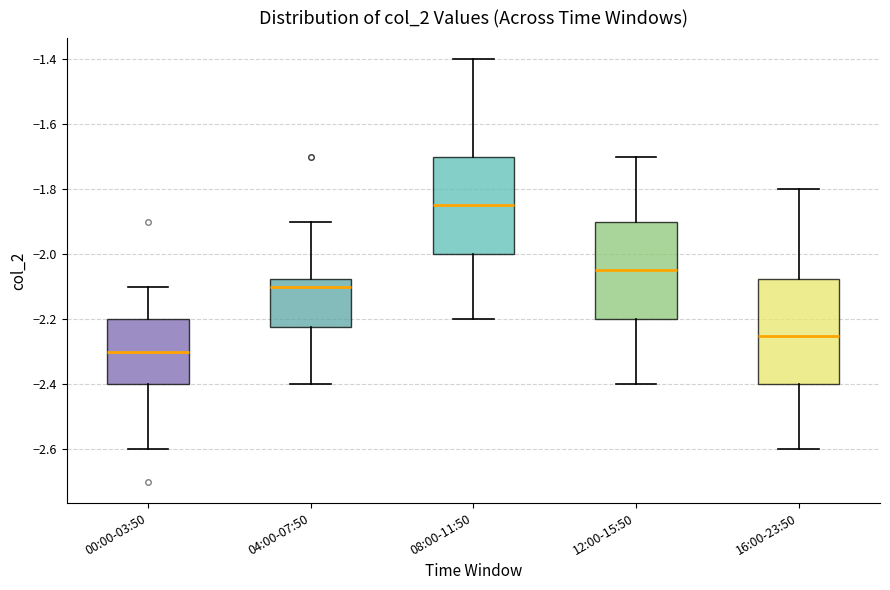

Comparing the boxes themselves (not the whiskers), which one is the tallest?

16:00-23:50